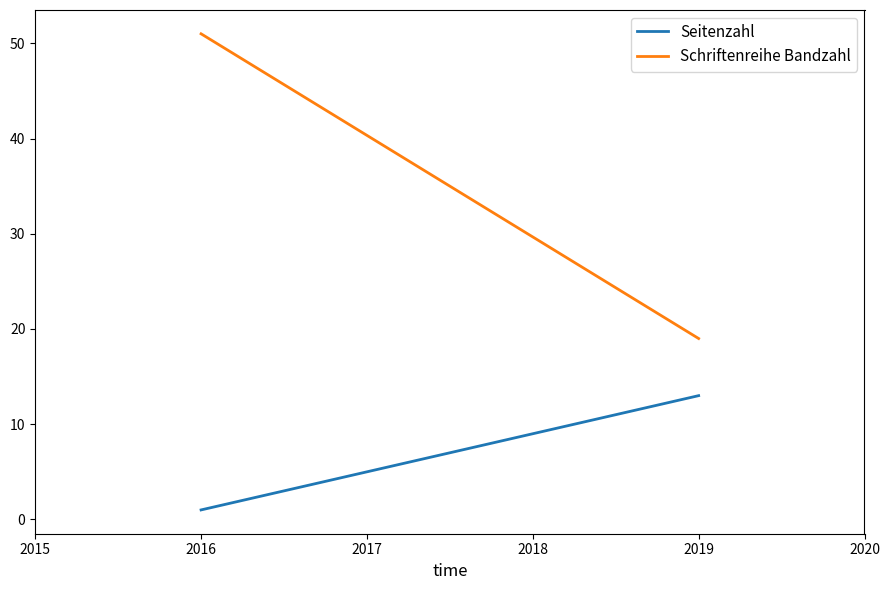

Is this an area chart (filled region under the line)?

No